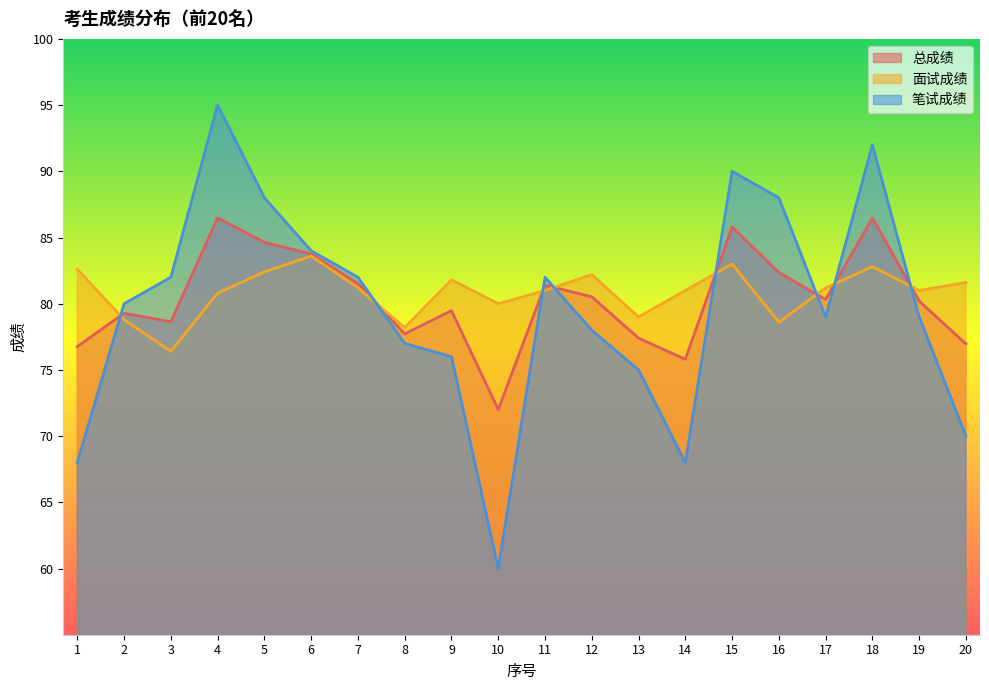

List the labels in order of 面试成绩 value, largest first.

6, 15, 18, 1, 5, 12, 9, 20, 7, 17, 11, 14, 19, 4, 10, 13, 2, 16, 8, 3